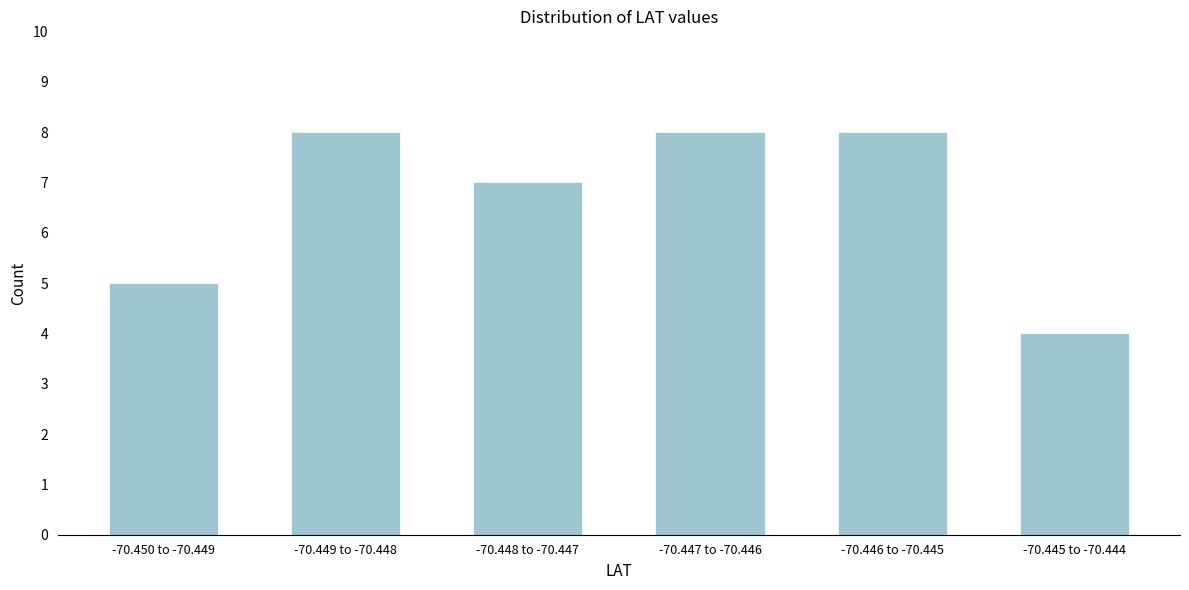

Reading left to right, list all the values displayed in this chart.

5	8	7	8	8	4